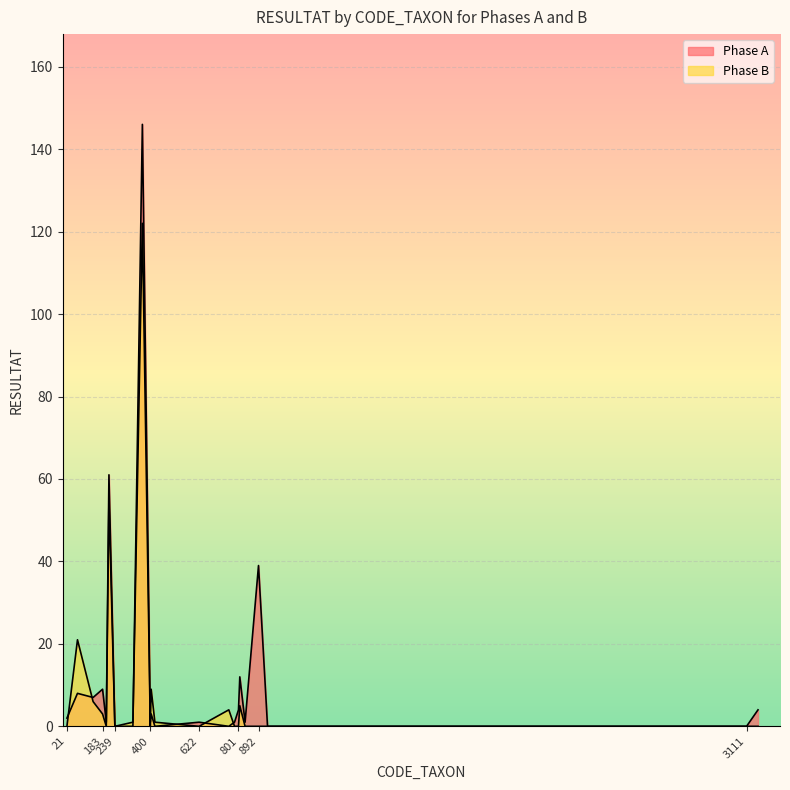

What is the average value of the Phase B series?

10